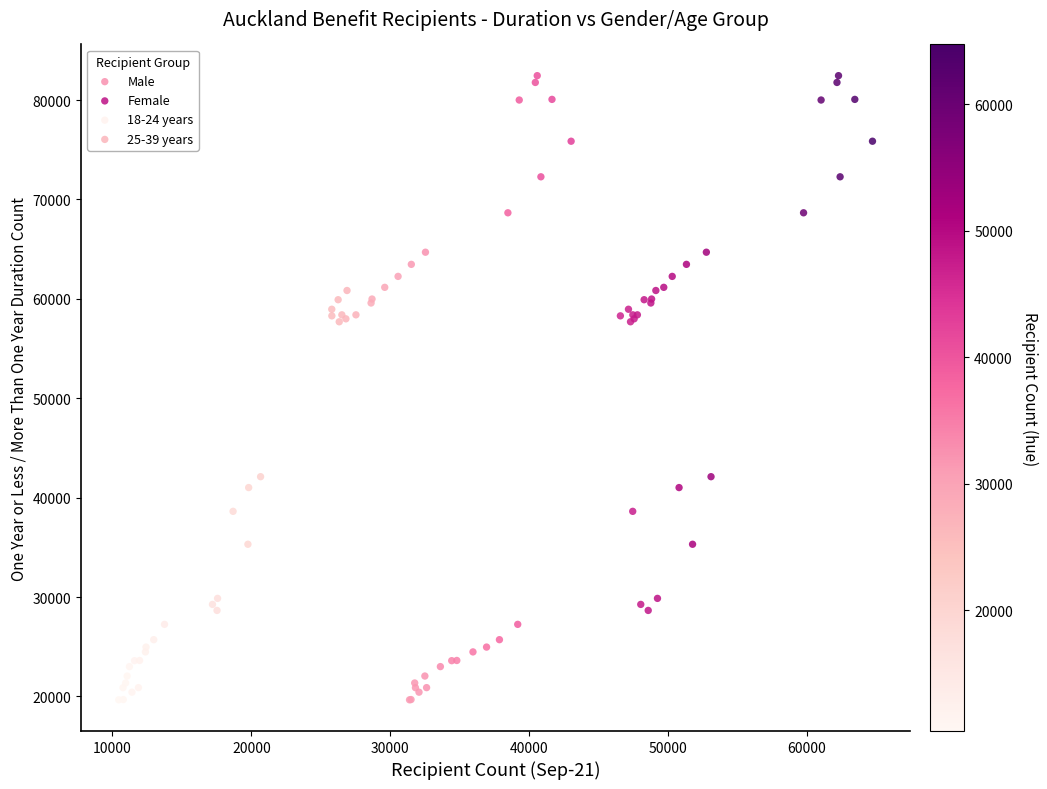

What are all the series names shown in the legend?

Male, Female, 18-24 years, 25-39 years